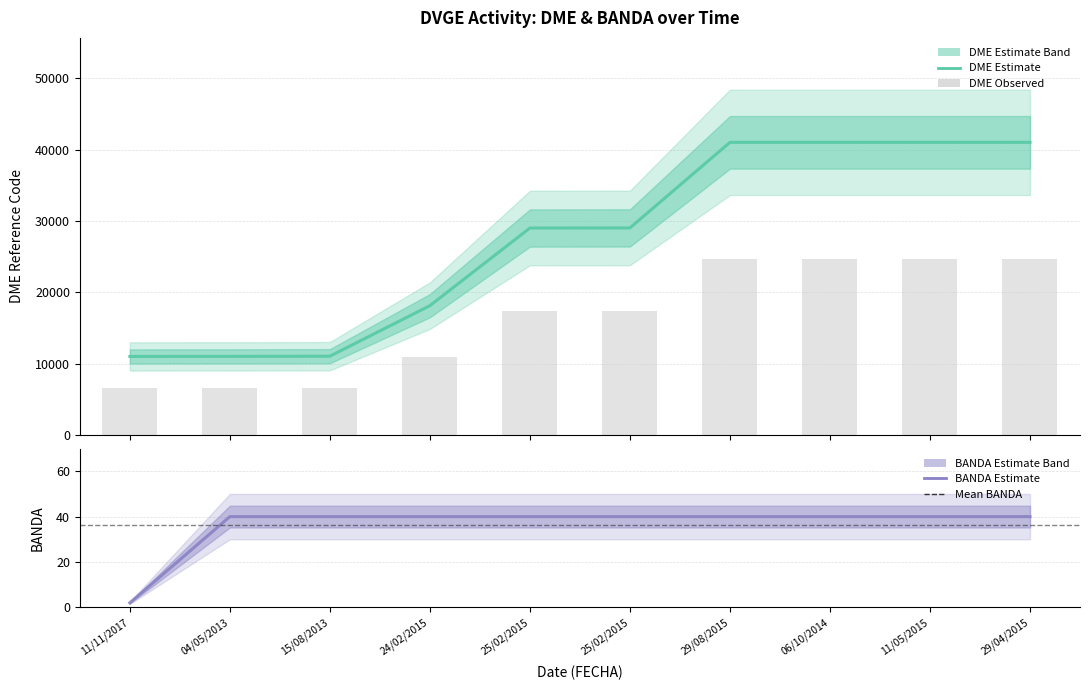

Reading right to left, transcribe all the data shown in this chart.

DME (Estimate): 41004.0	41004.0	41004.0	41004.0	29015.0	29001.0	18122.0	11041.0	11014.0	11005.0
DME Observed: 24602.4	24602.4	24602.4	24602.4	17409.0	17400.6	10873.2	6624.6	6608.4	6603.0
BANDA (Estimate): 40.0	40.0	40.0	40.0	40.0	40.0	40.0	40.0	40.0	2.0